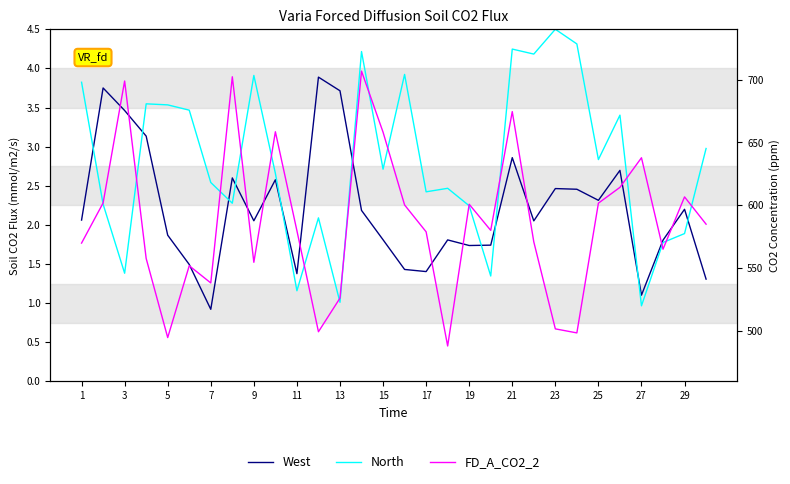

Is it true that West equals 2.4 at 19?

False